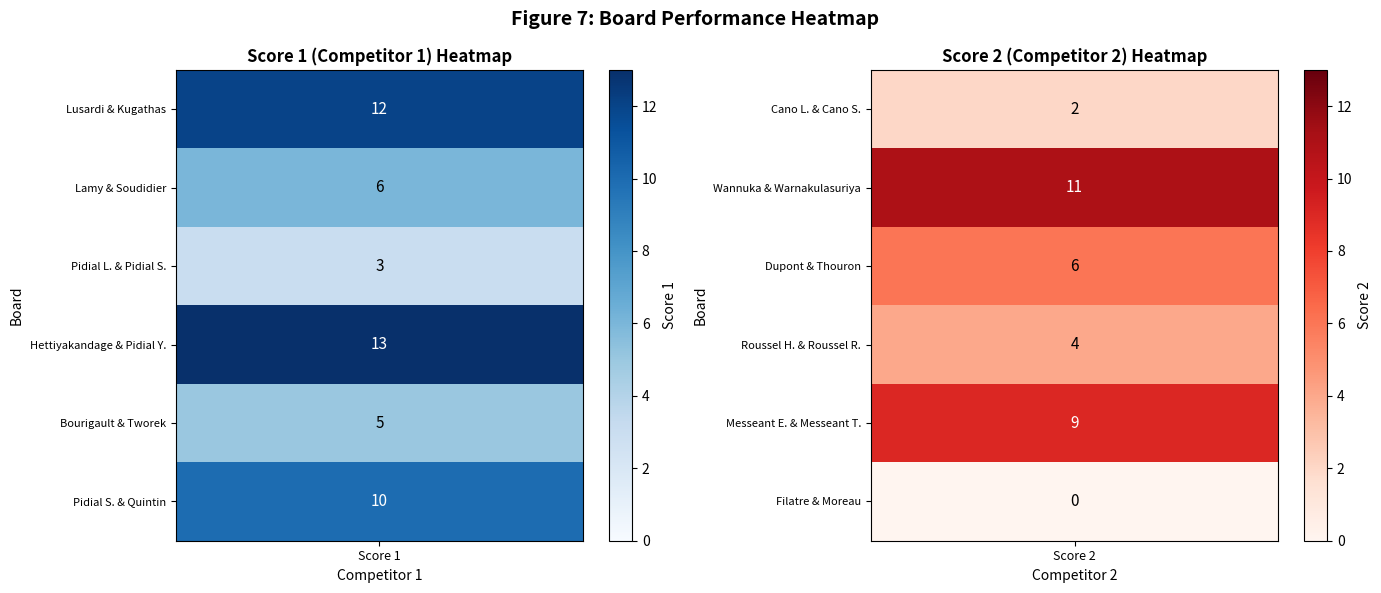

Which series has the largest range (max minus min)?

Score 2